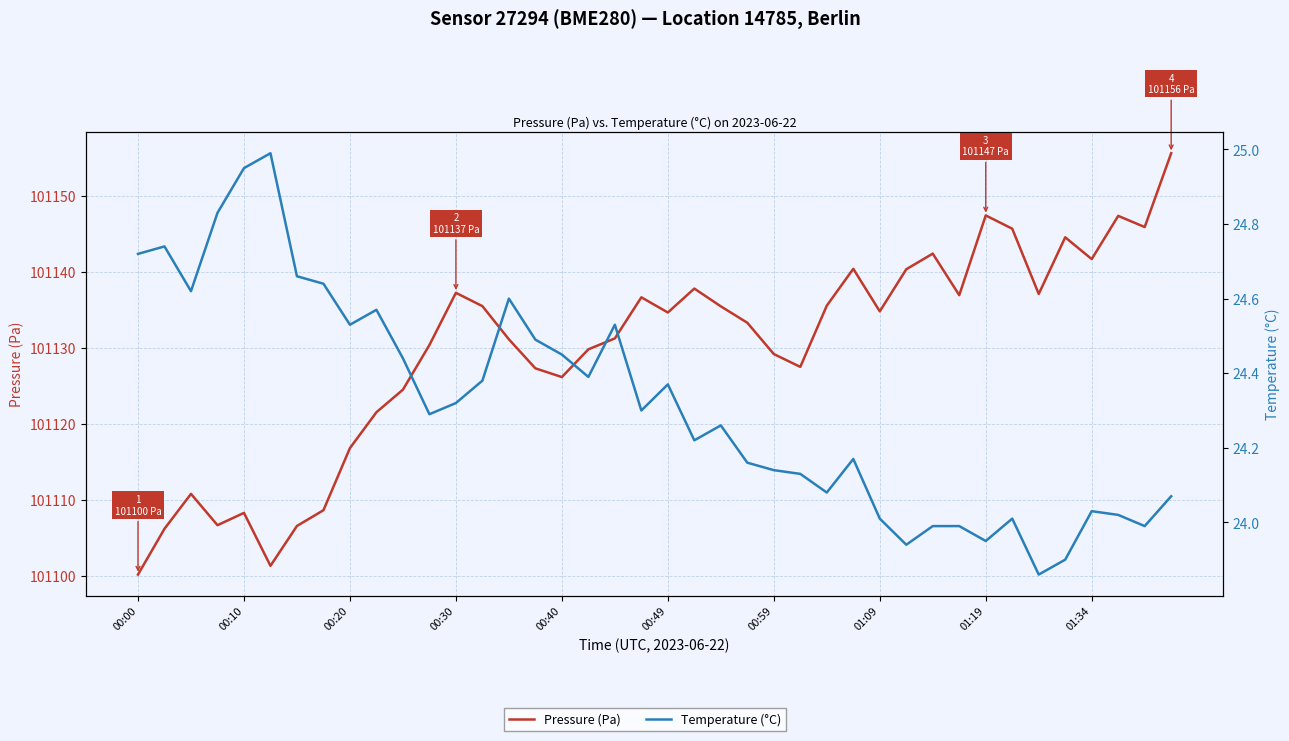

How many lines are shown in the chart?

2